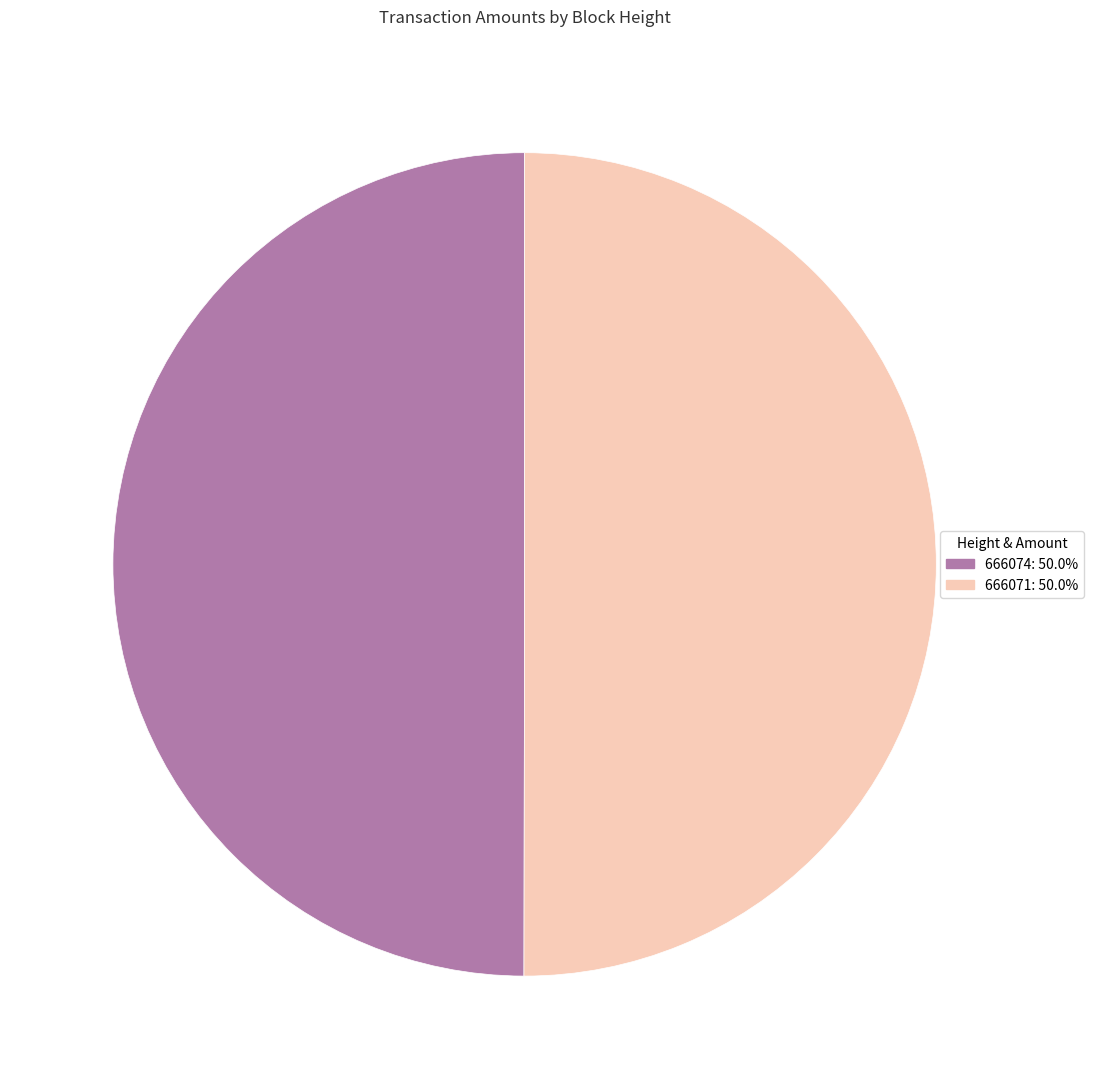

What is the ratio of the value at 666071 to the value at 666074?

1.0